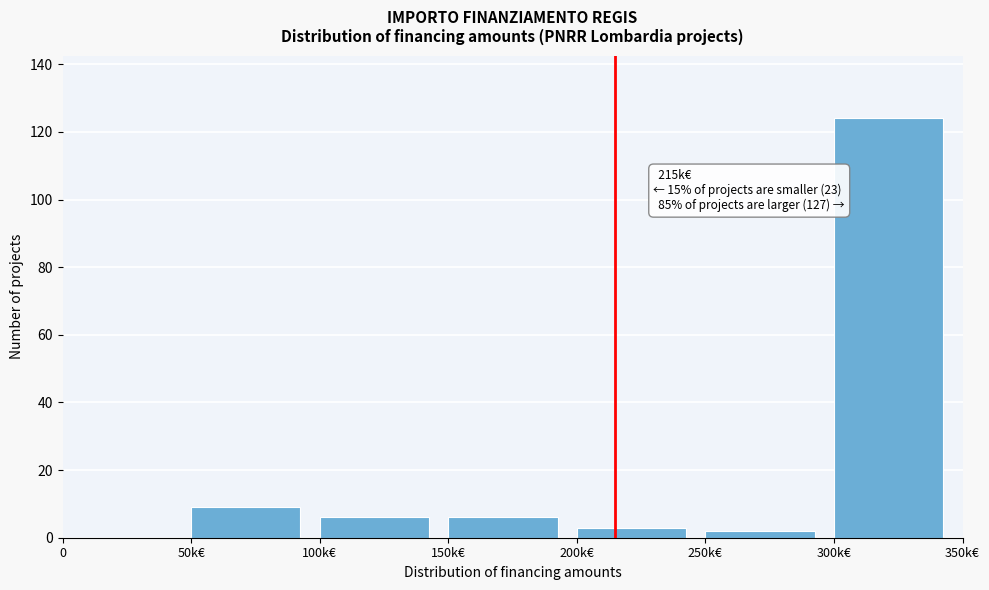

Reading right to left, list all the values displayed in this chart.

300k€=124	250k€=2	200k€=3	150k€=6	100k€=6	50k€=9	0=0